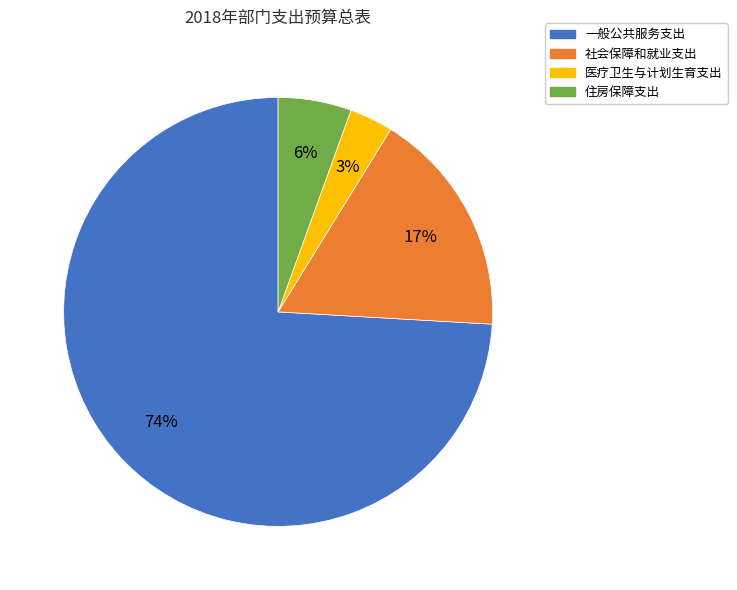

Count the number of slices in the pie.

4